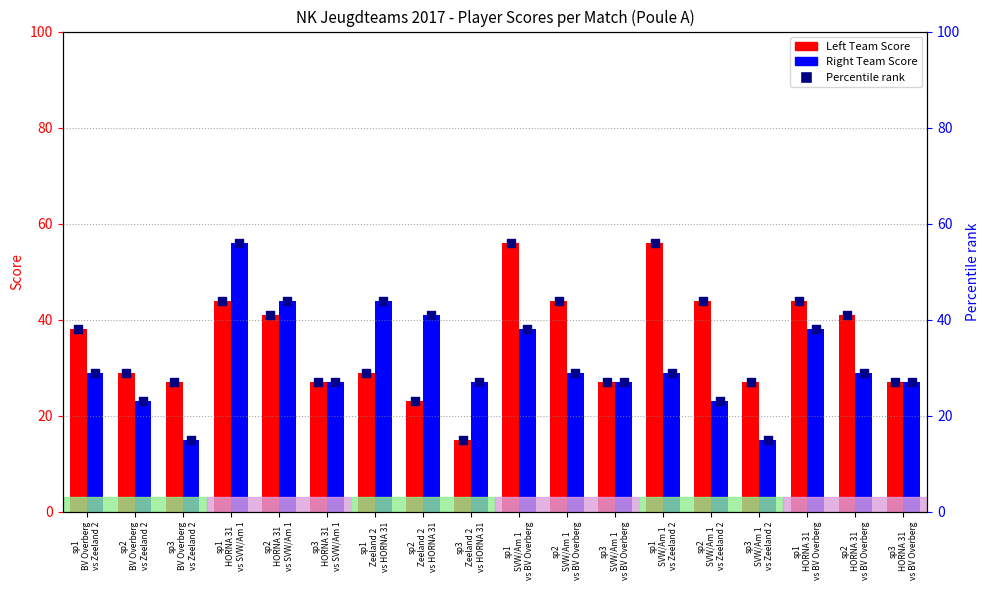

At which category is the sum across all series the highest?

sp1
HORNA 31
vs SVW/Am 1